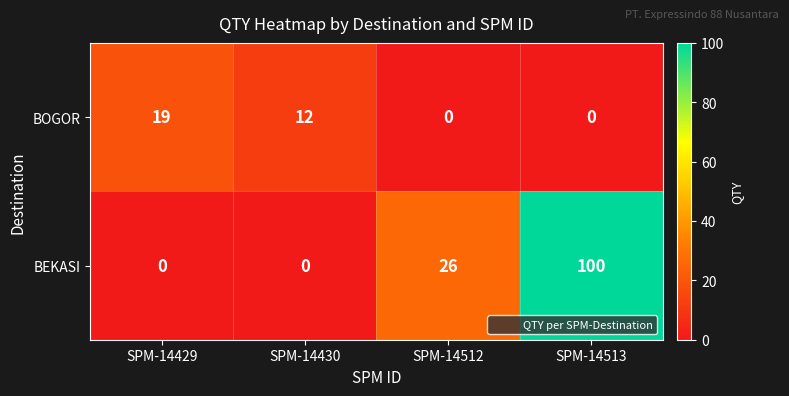

Which series has the largest total across all categories?

BEKASI